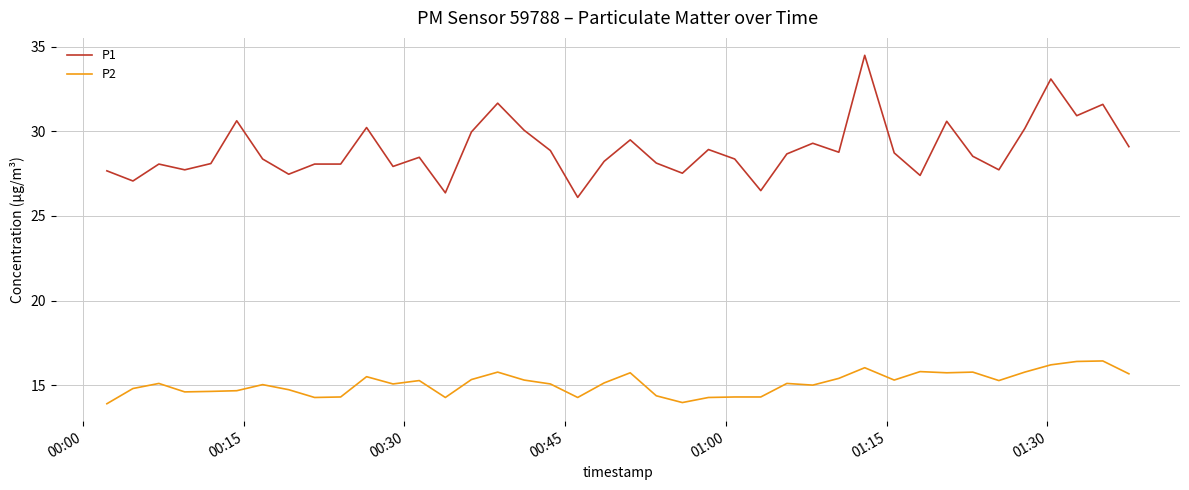

Which series has the largest total across all categories?

P1